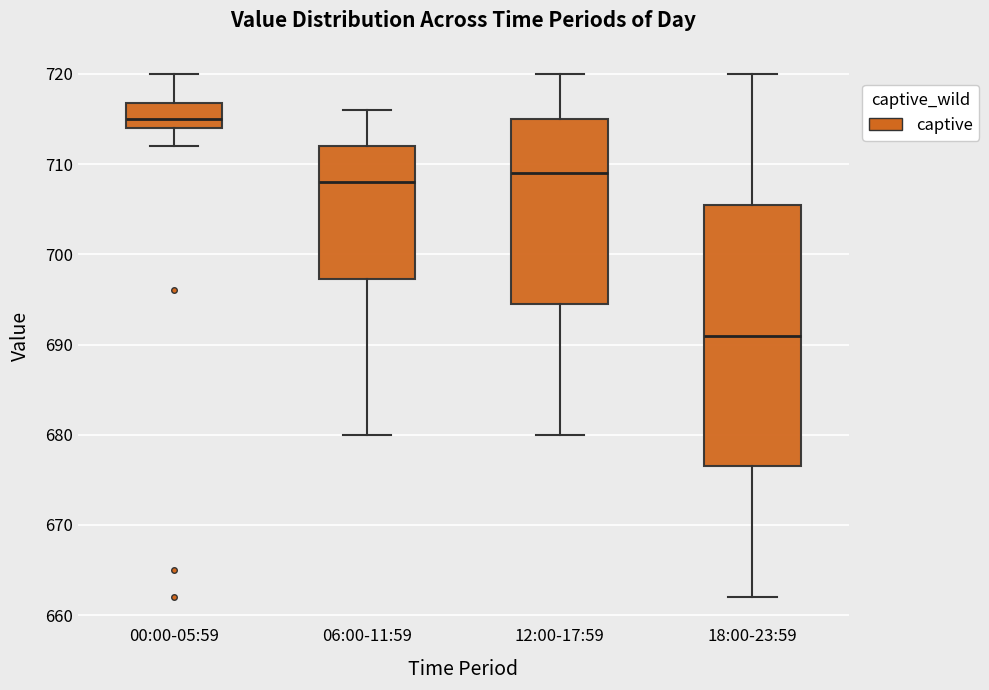

Which box's median line is the highest?

00:00-05:59